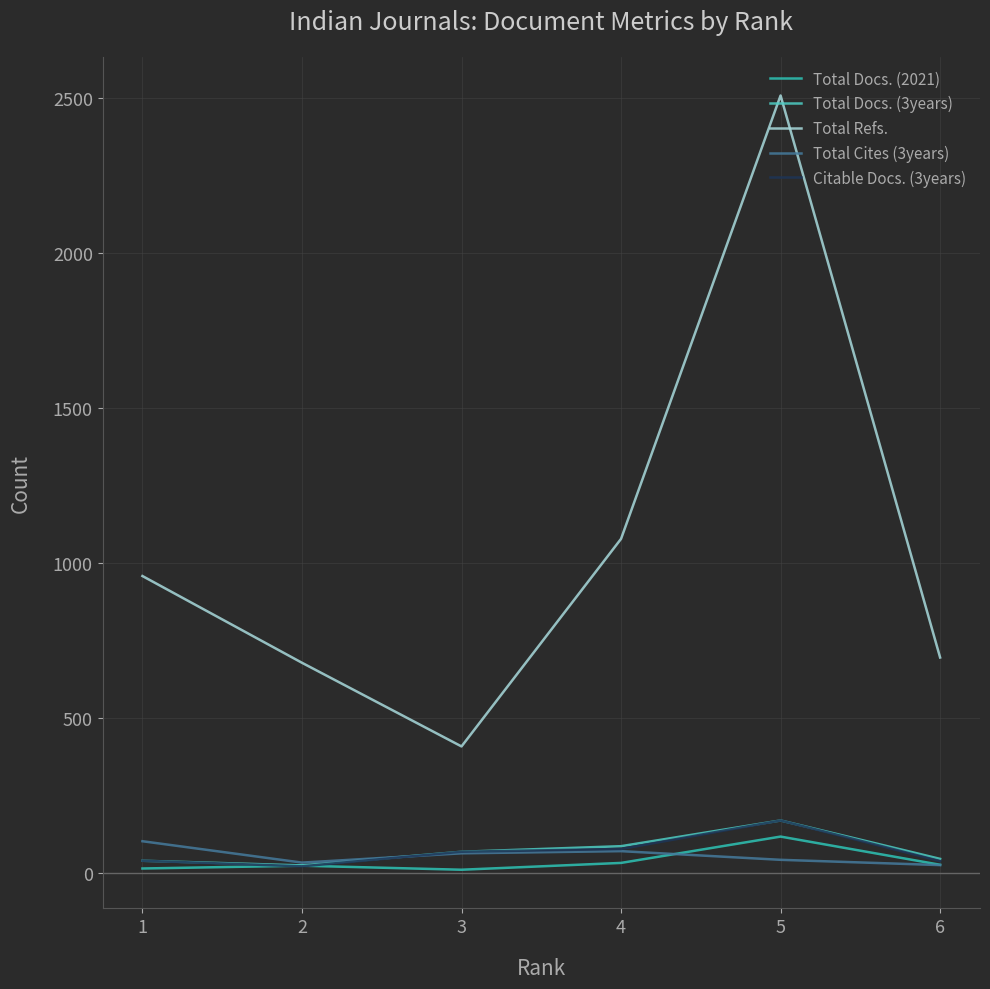

How many distinct data groups are displayed?

5